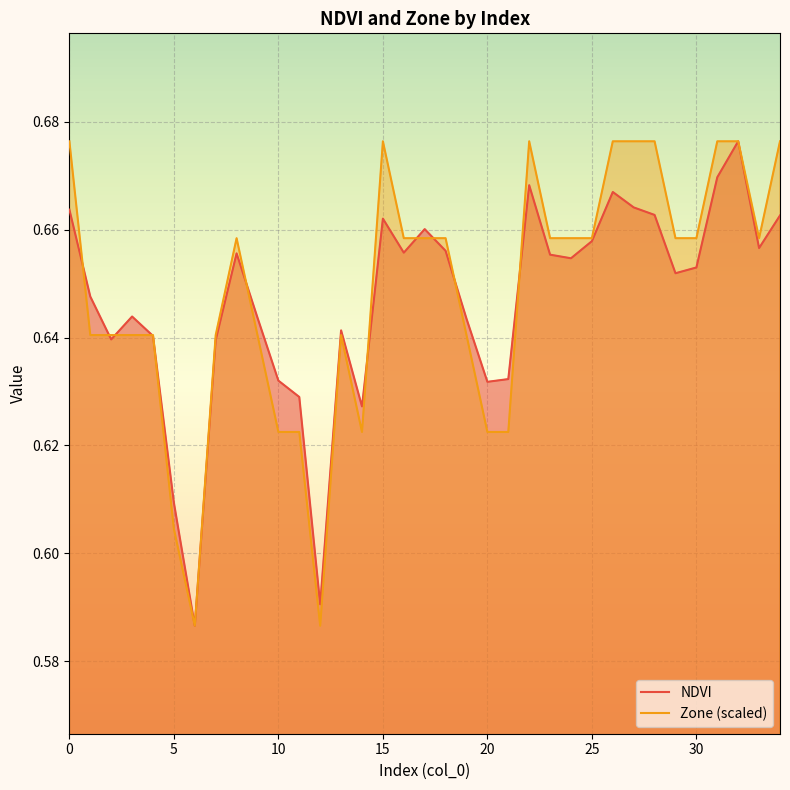

Where is NDVI nearest to the value 0?

6